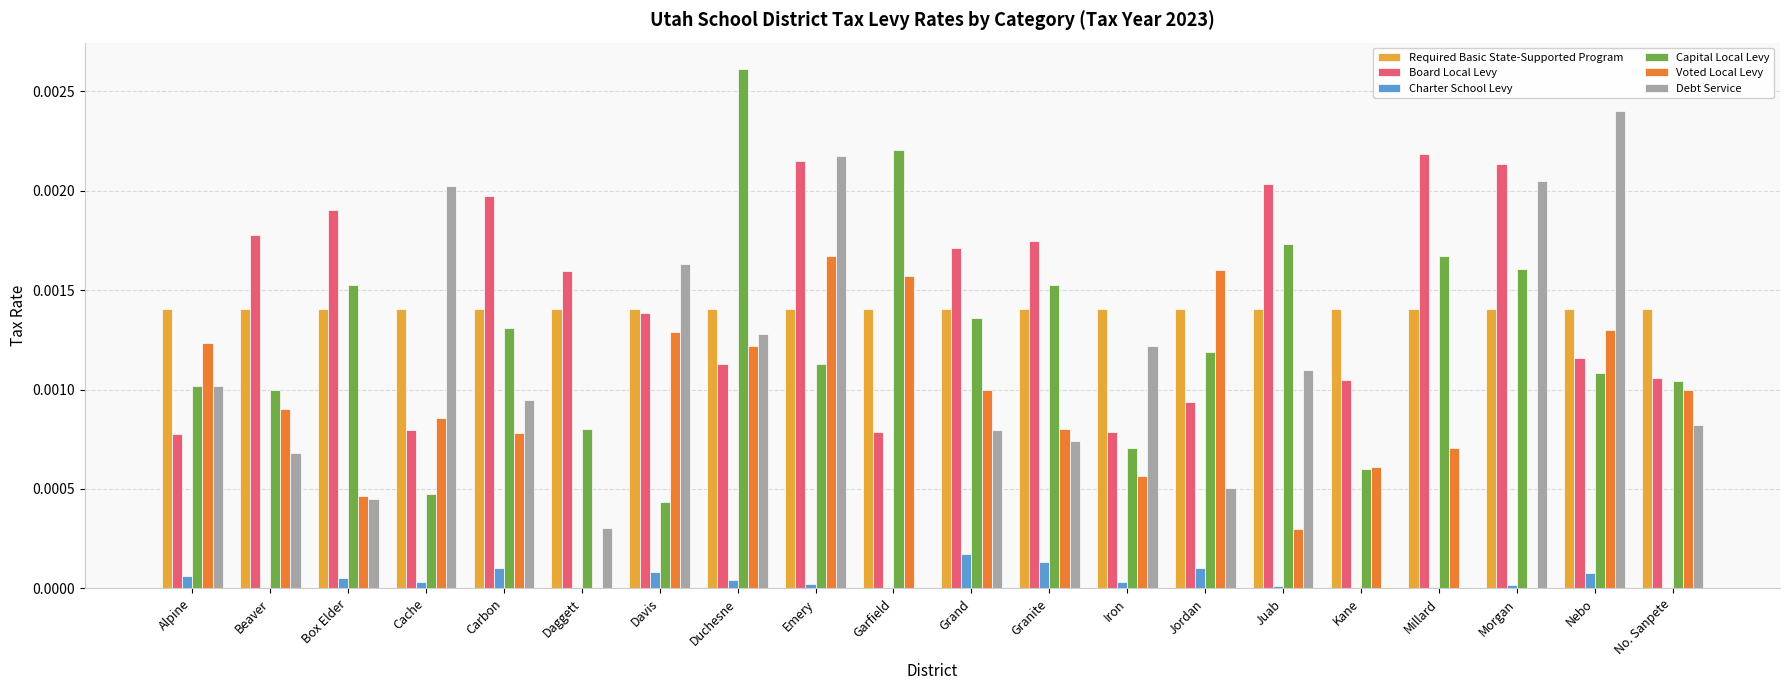

Between Nebo and No. Sanpete, which series saw the biggest shift?

Debt Service